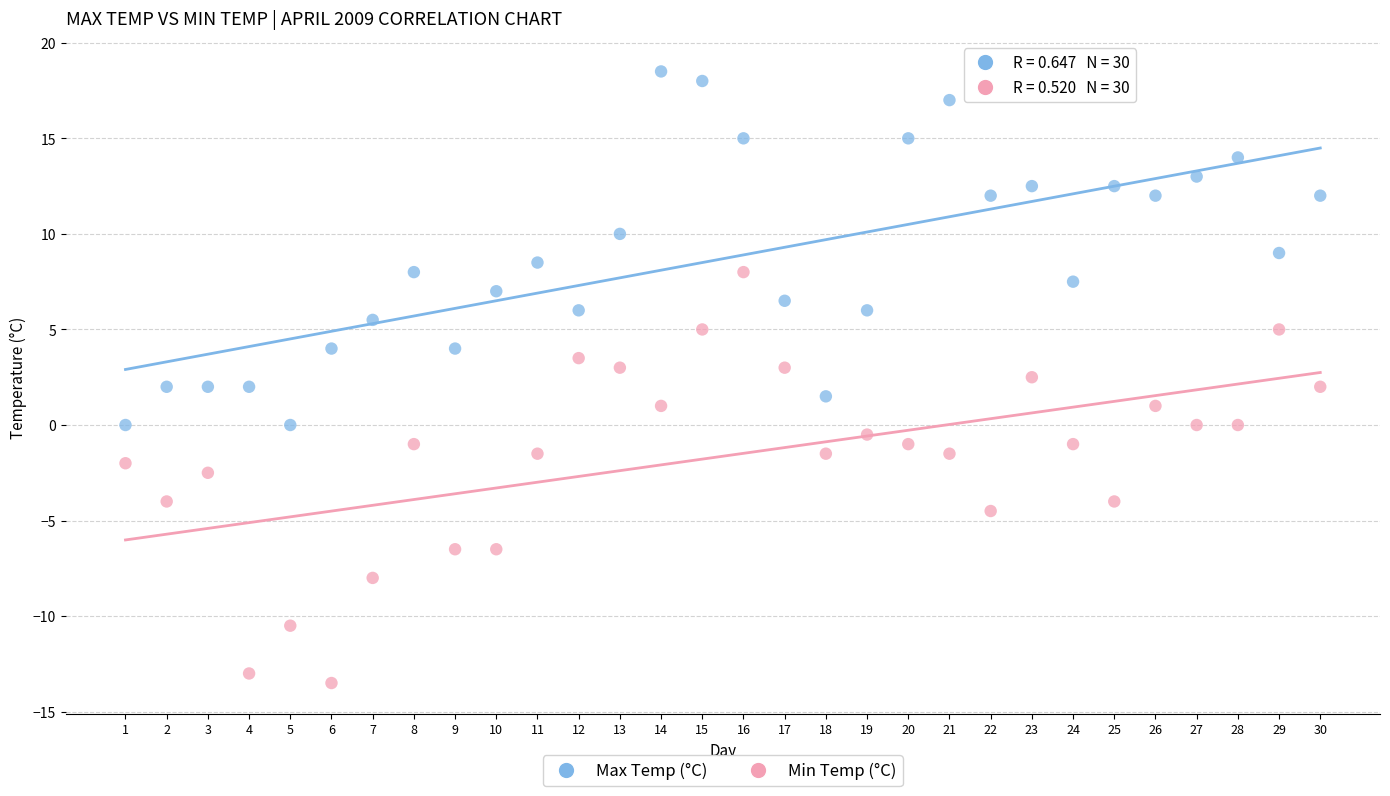

Which series has the largest Y range (max minus min)?

Min Temp (°C)